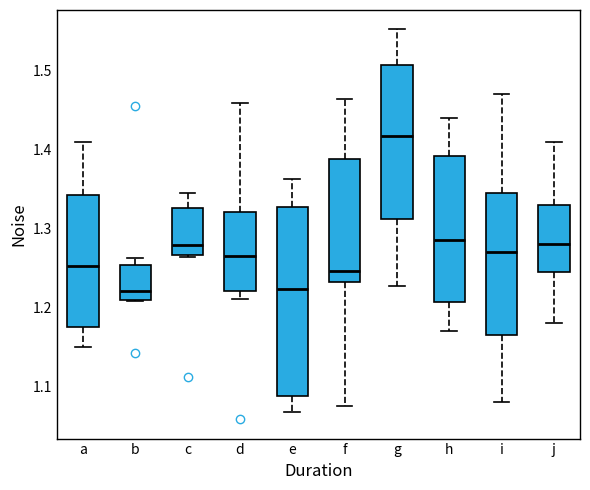

Reading left to right, read every box against the y-axis: the position of its median line, the range the box covers, and the ends of its whiskers. The values are not printed on the chart, so give them approximately, as read against the axis.

a: median 1.25, box 1.17 to 1.34, whiskers 1.15 to 1.41
b: median 1.22, box 1.21 to 1.25, whiskers 1.21 to 1.26
c: median 1.28, box 1.27 to 1.33, whiskers 1.26 to 1.34
d: median 1.26, box 1.22 to 1.32, whiskers 1.21 to 1.46
e: median 1.22, box 1.09 to 1.33, whiskers 1.07 to 1.36
f: median 1.25, box 1.23 to 1.39, whiskers 1.08 to 1.46
g: median 1.42, box 1.31 to 1.51, whiskers 1.23 to 1.55
h: median 1.29, box 1.21 to 1.39, whiskers 1.17 to 1.44
i: median 1.27, box 1.17 to 1.35, whiskers 1.08 to 1.47
j: median 1.28, box 1.25 to 1.33, whiskers 1.18 to 1.41